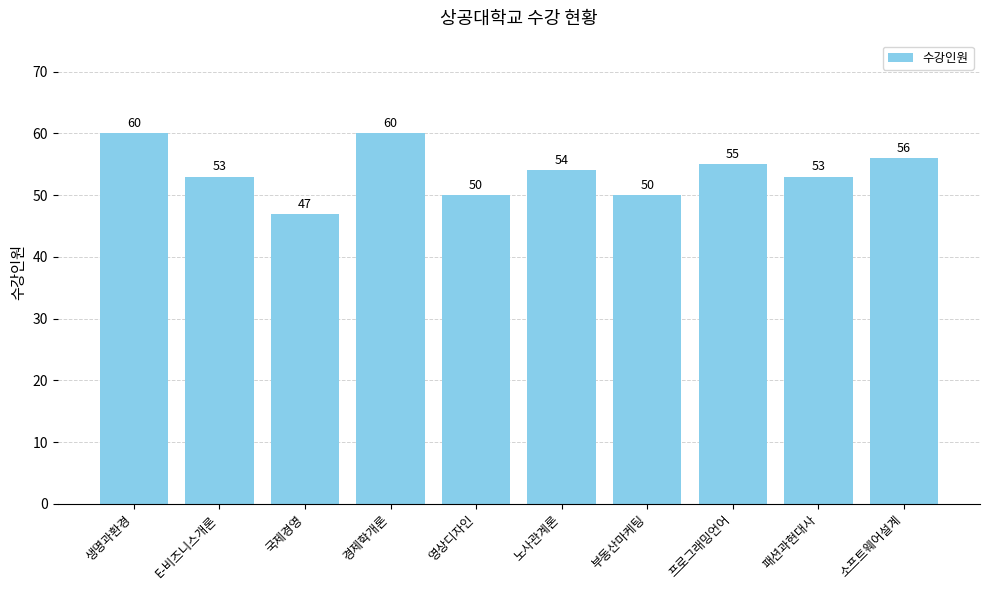

What is the value of the 3rd bar from the left?

47